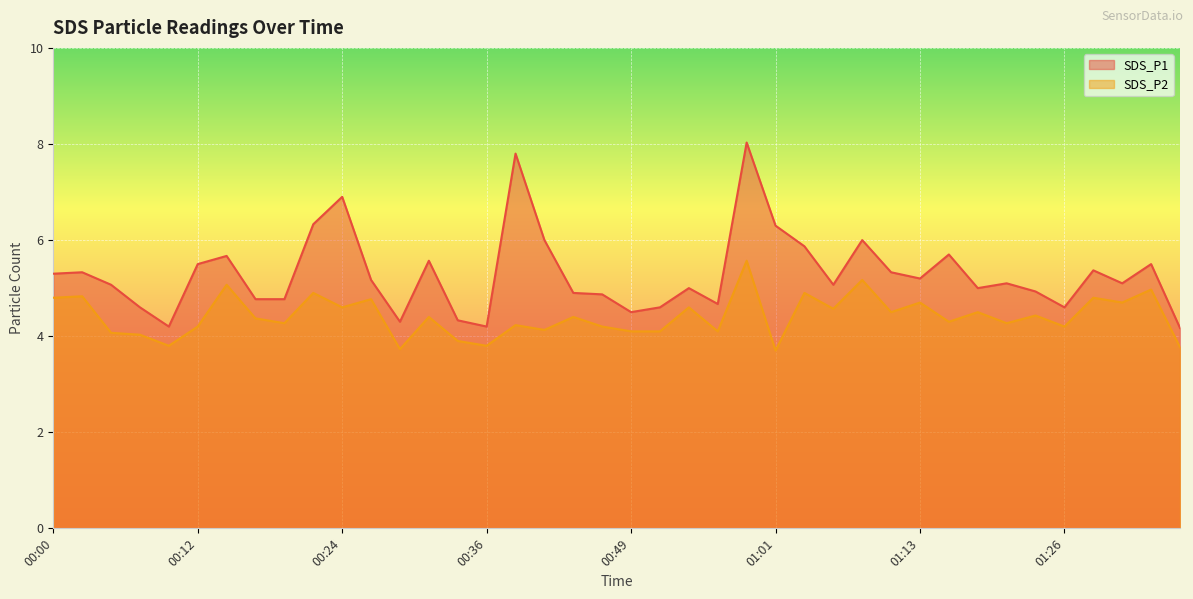

Between 01:21 and 01:23, which is larger?

01:21